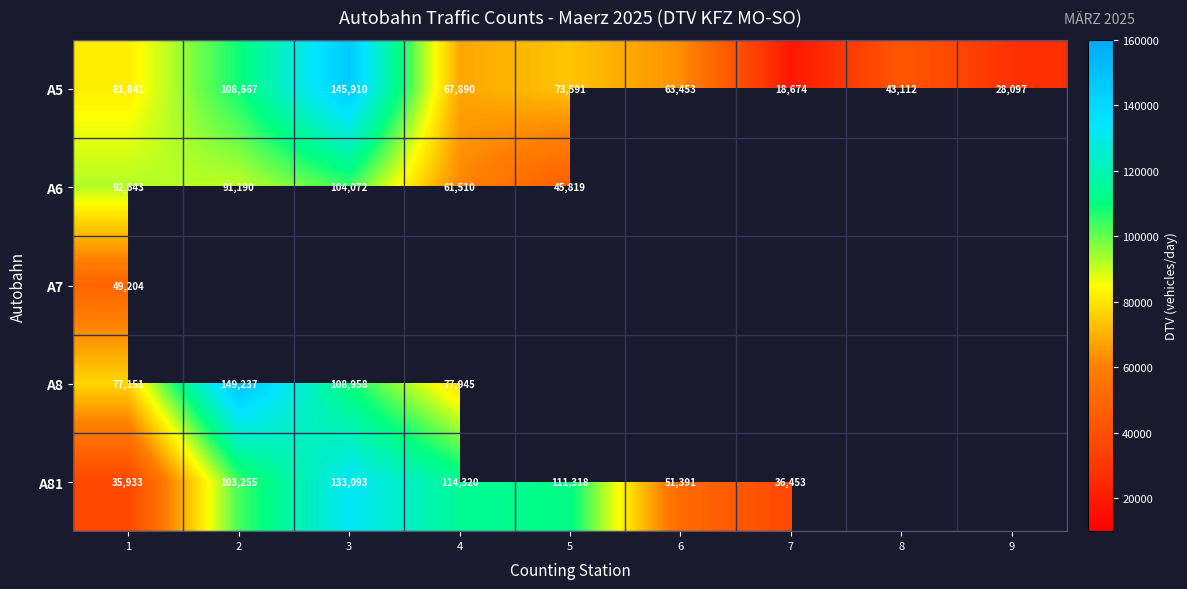

What is the spread (max minus min) of values at 1?

56710